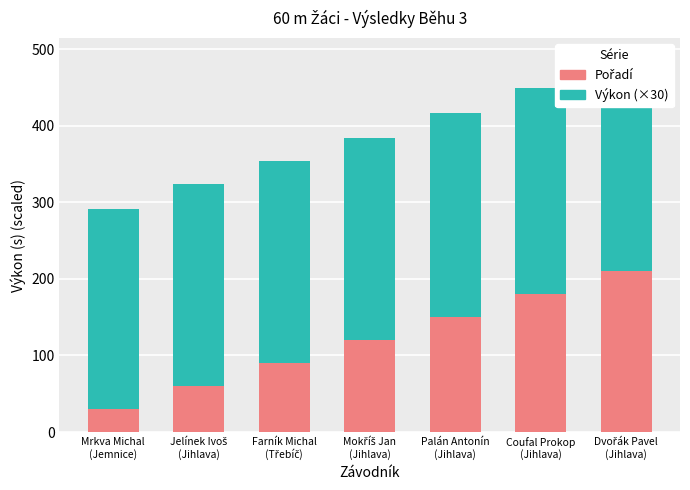

What is the maximum value shown in the chart?

279.9